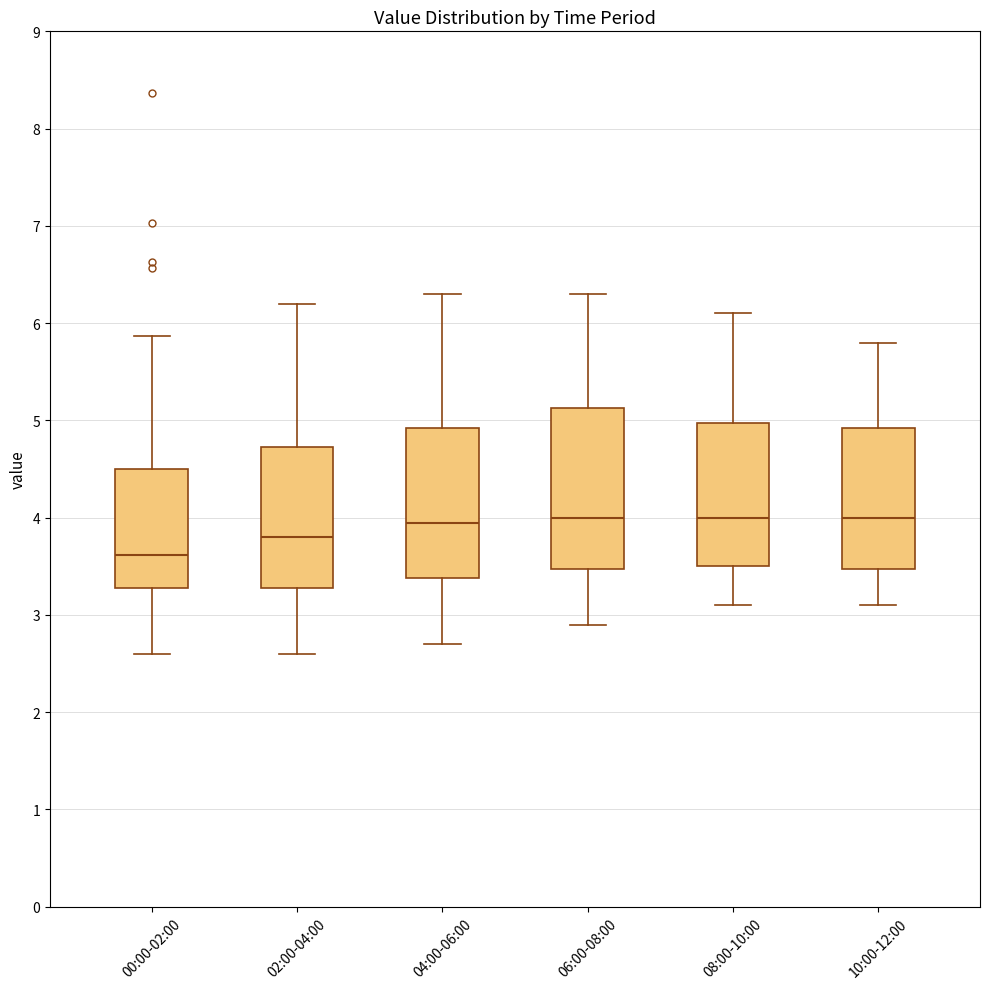

Where is the lower edge of the box for 10:00-12:00 on the y-axis? The values are not printed on the chart, so give them approximately, as read against the axis.

3.5